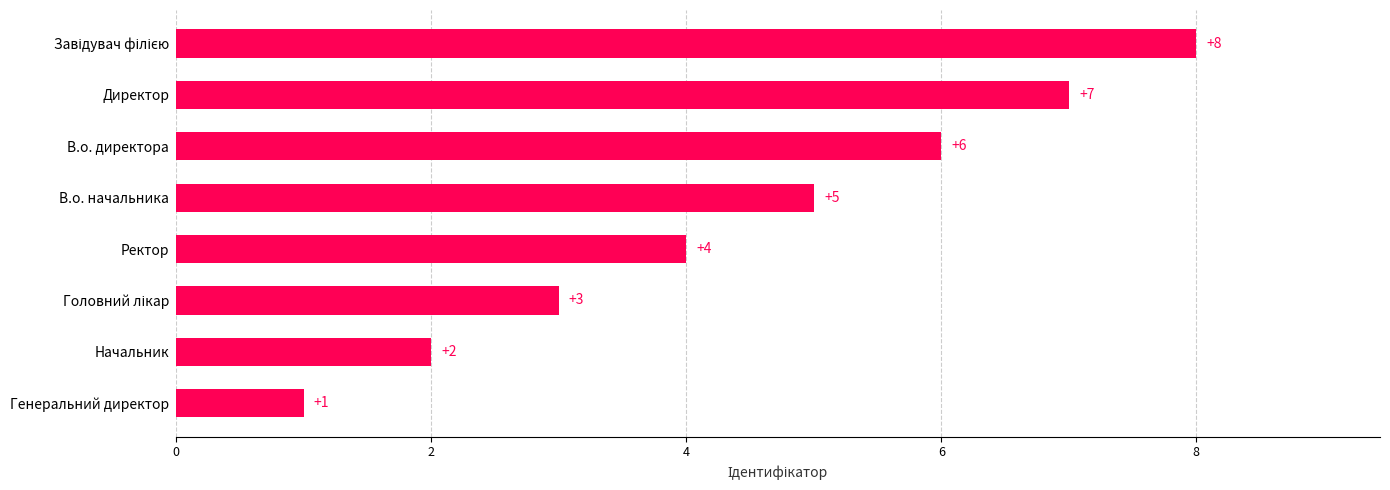

True or false: the data shows 1 at Генеральний директор.

True